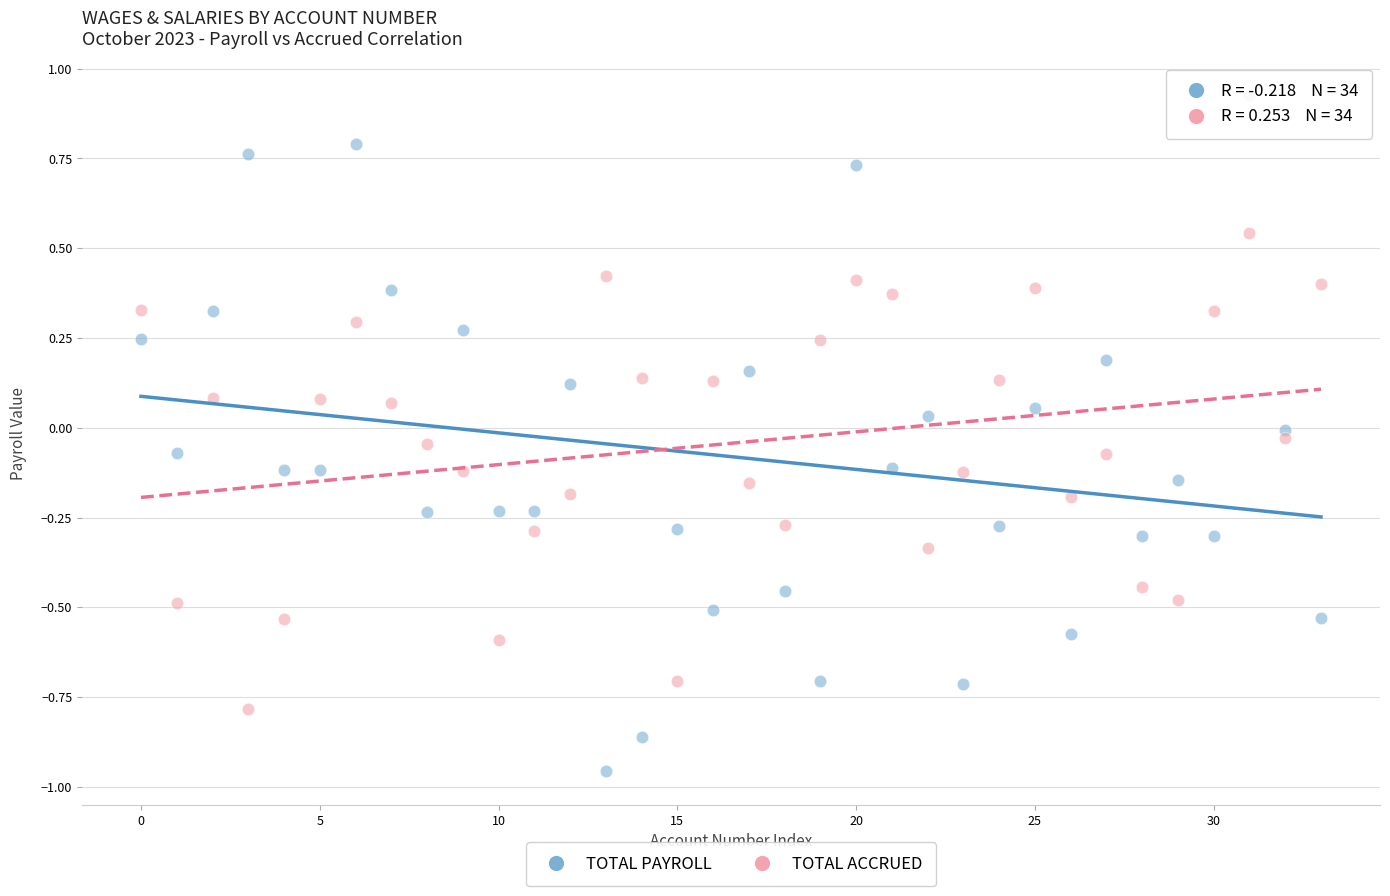

Across all data points, what is the range of Y values (max minus min)?

1.9